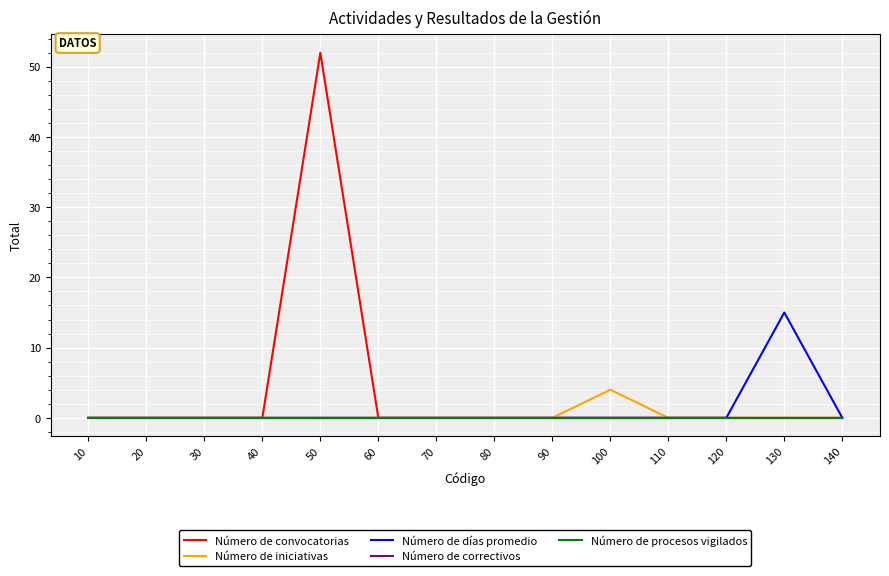

At which label does Número de procesos vigilados reach its peak?

10